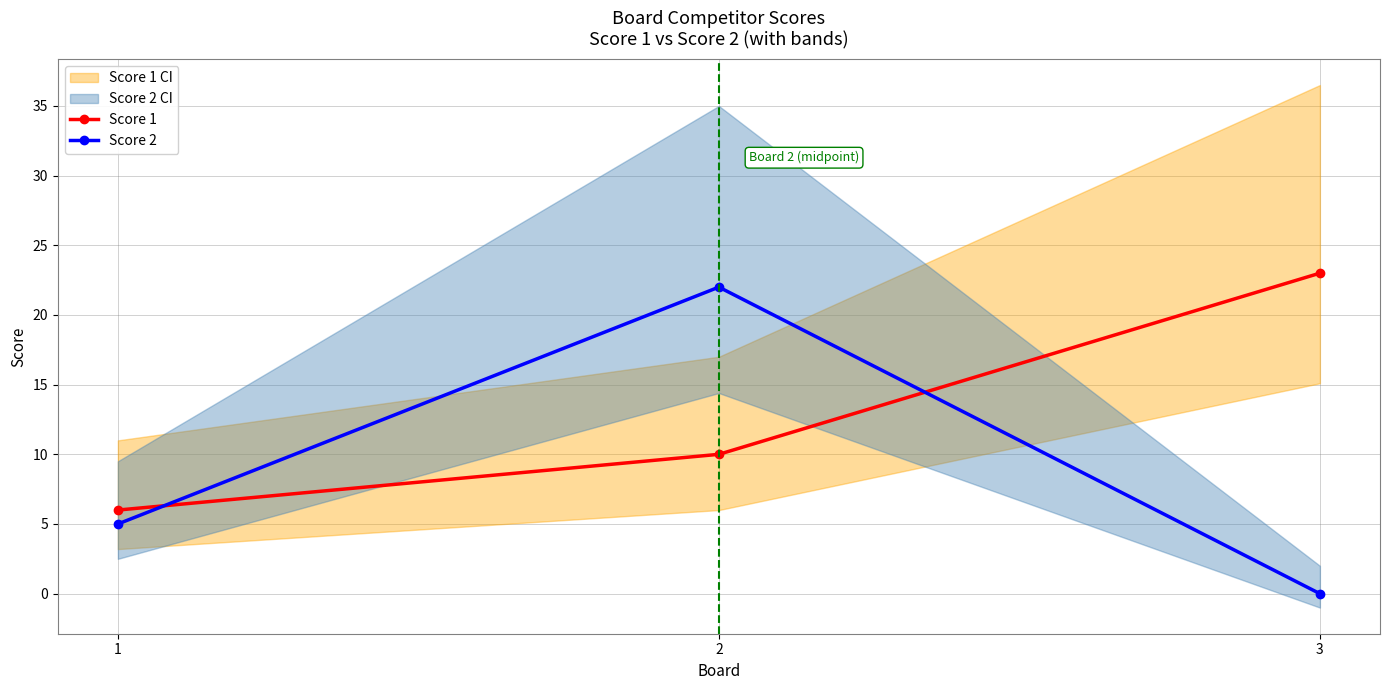

Which series has the widest spread of values?

Score 2